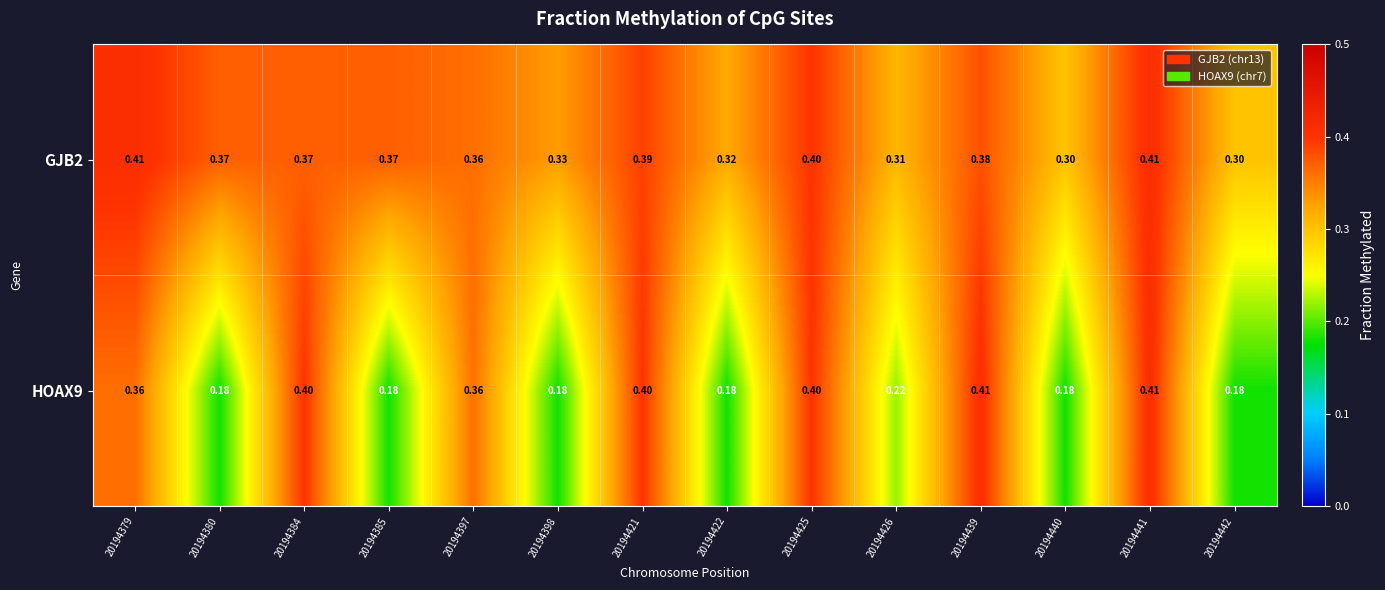

What is the total value across all series at 20194398?

0.5